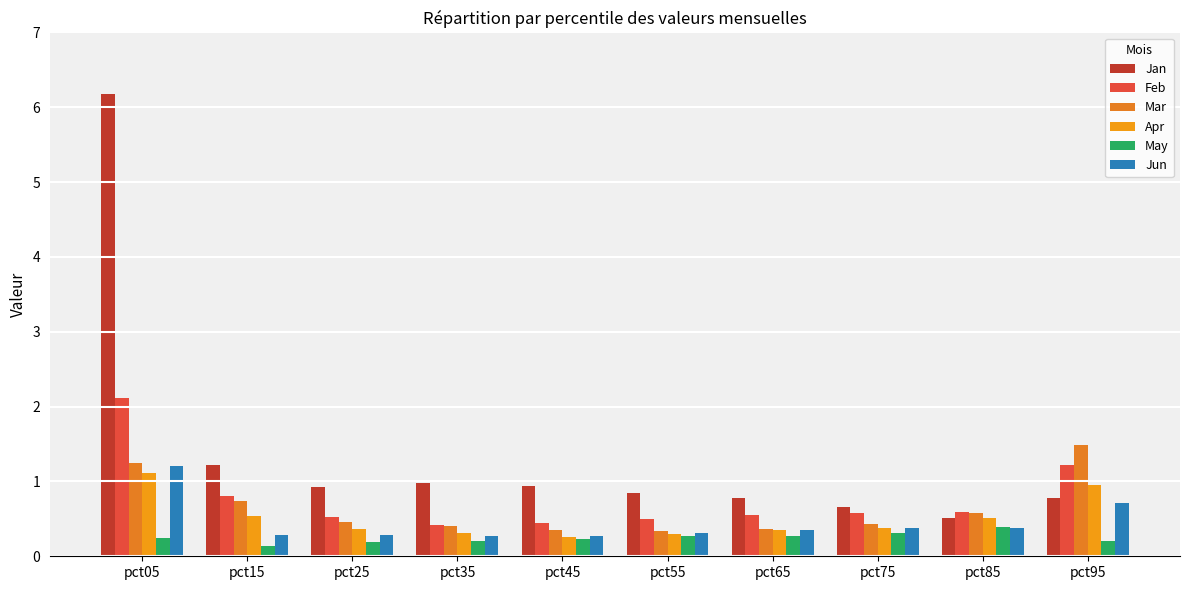

How many Mar values are between 0 and 1?

8